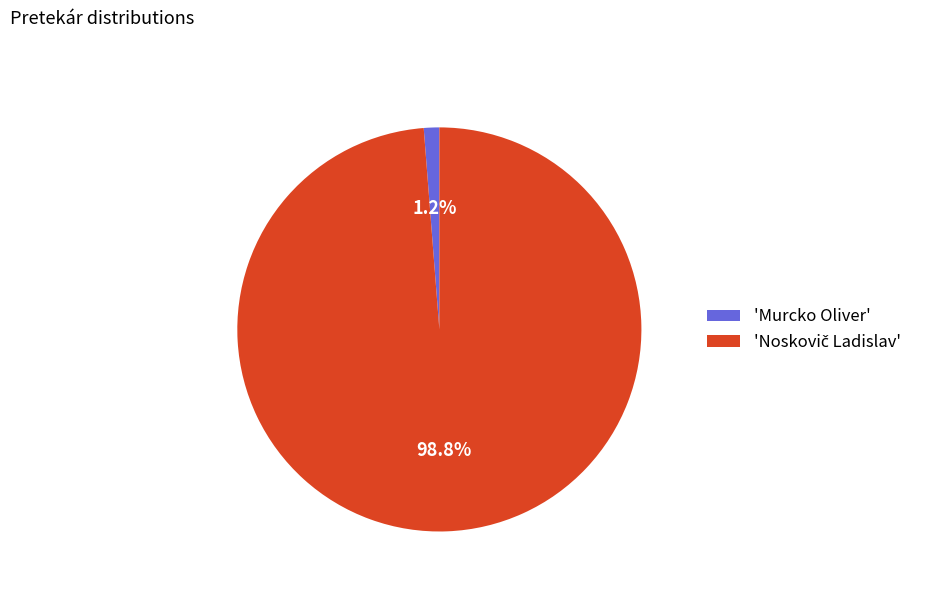

Which slice is the smallest?

'Murcko Oliver'